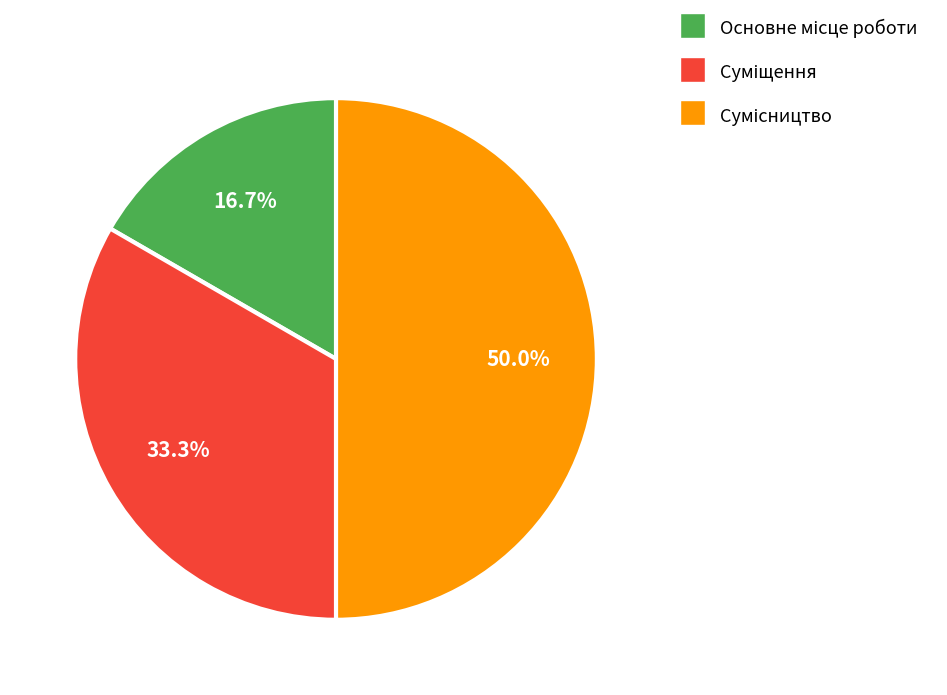

Count the number of slices in the pie.

3